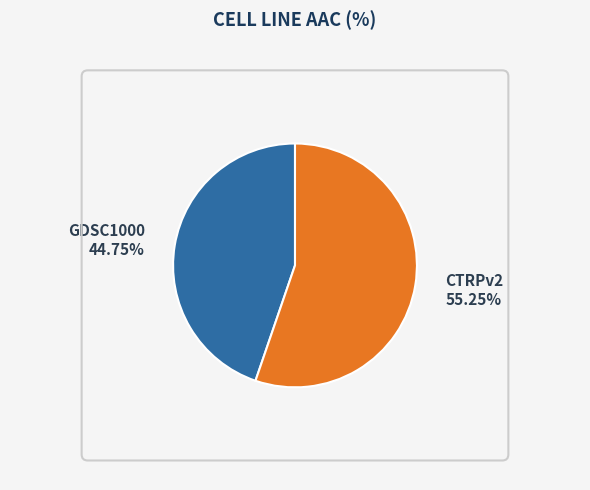

Is there any slice that represents more than half of the pie?

Yes